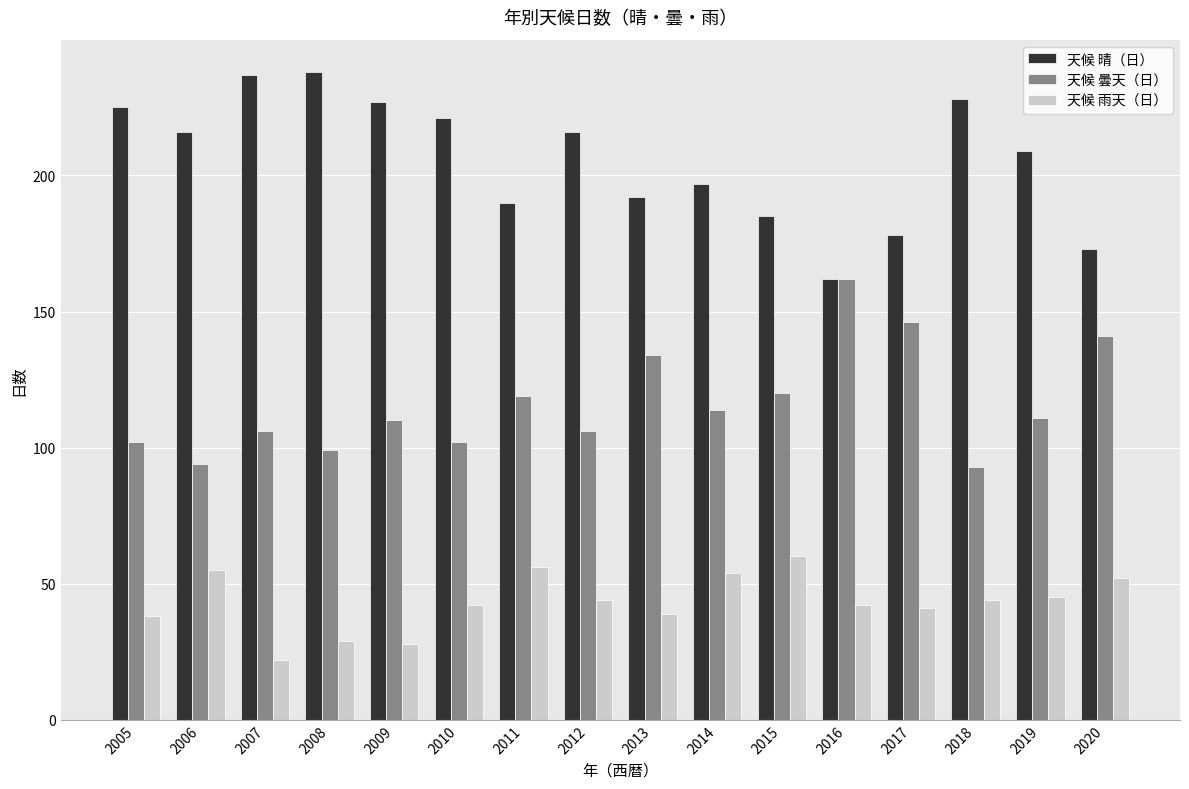

At which label does 天候 雨天（日） reach its minimum?

2007